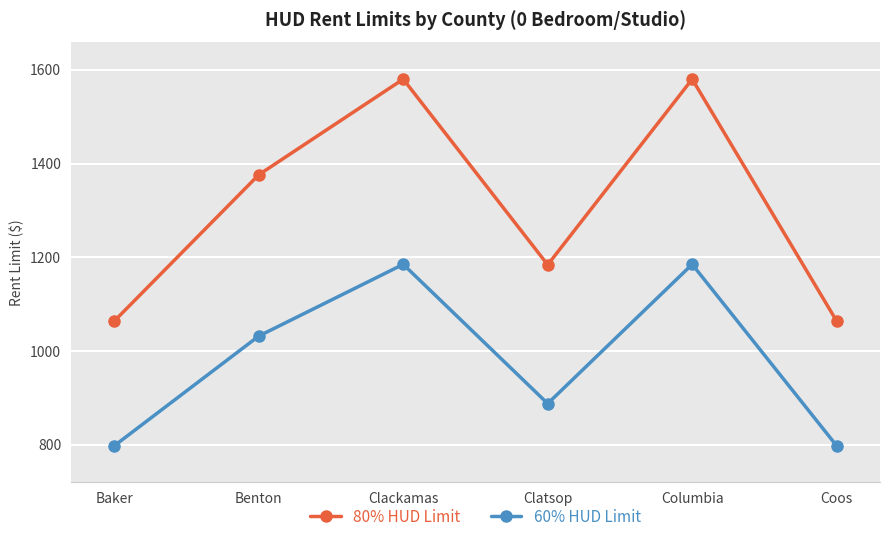

True or false: 80% HUD Limit and 60% HUD Limit cross at least once.

False